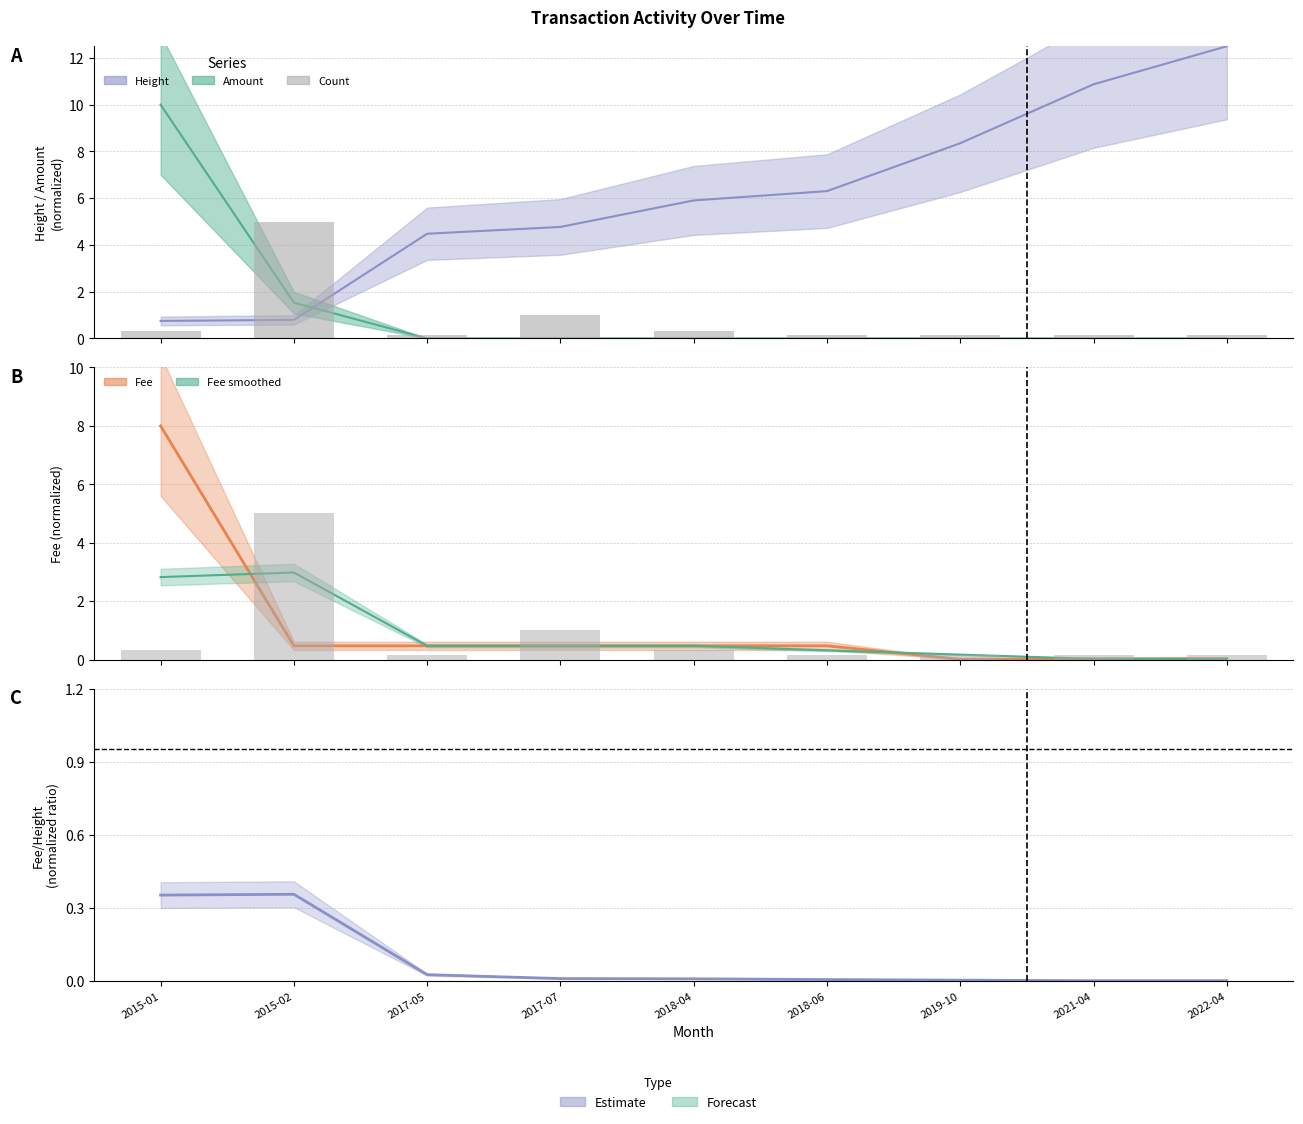

What position from the left is 2022-04?

9